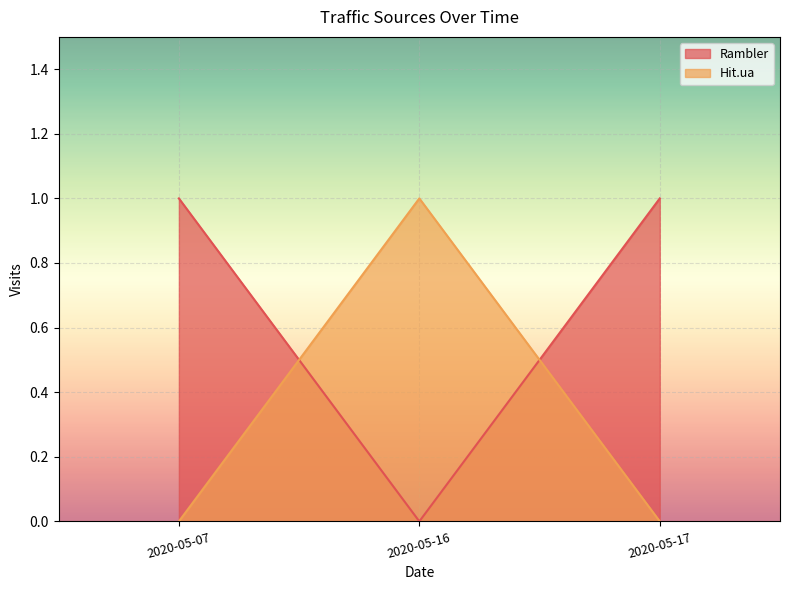

Between 2020-05-07 and 2020-05-17, which series saw the biggest shift?

Rambler